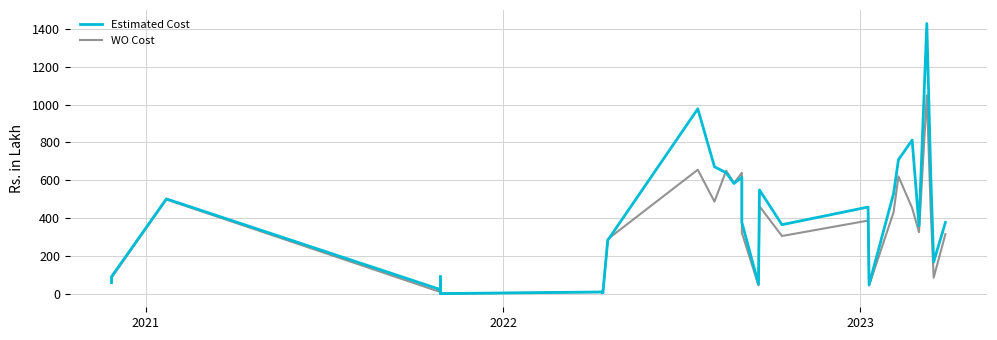

How many times do WO Cost and Estimated Cost cross each other?

6